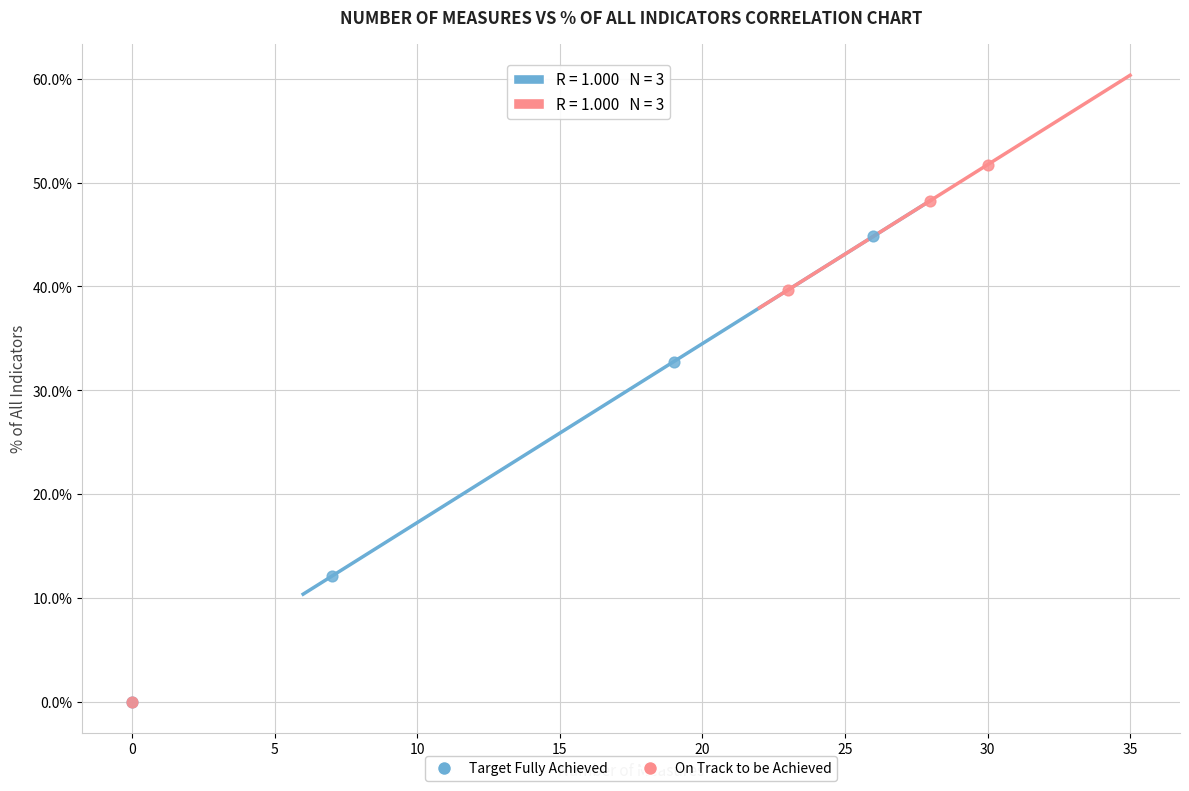

Which series has the widest spread of Y values?

On Track to be Achieved